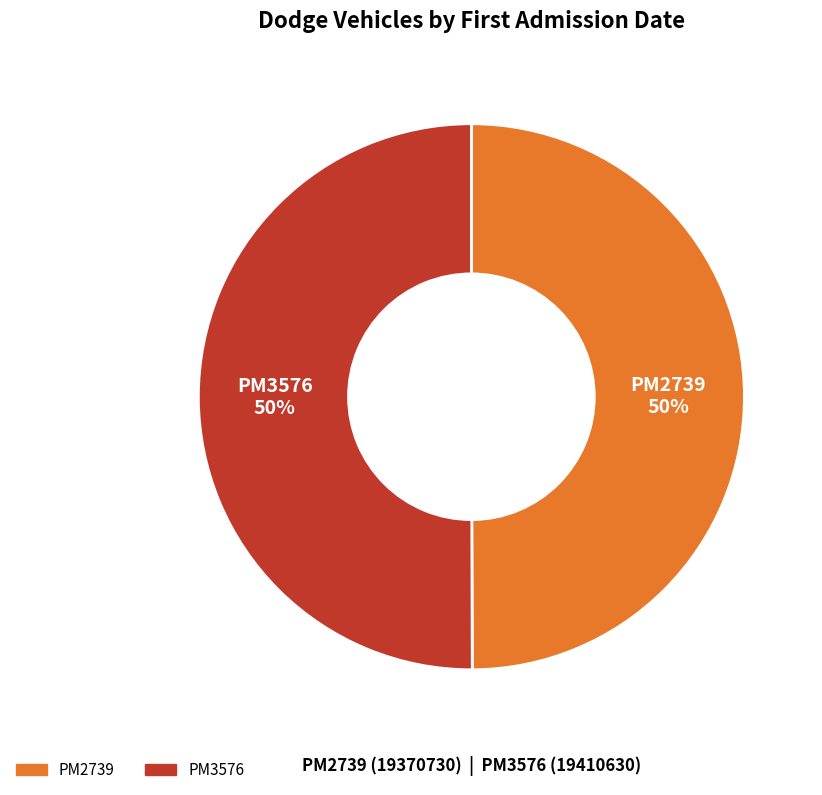

To the nearest percent, what is the combined percentage of PM3576 and PM2739?

100%